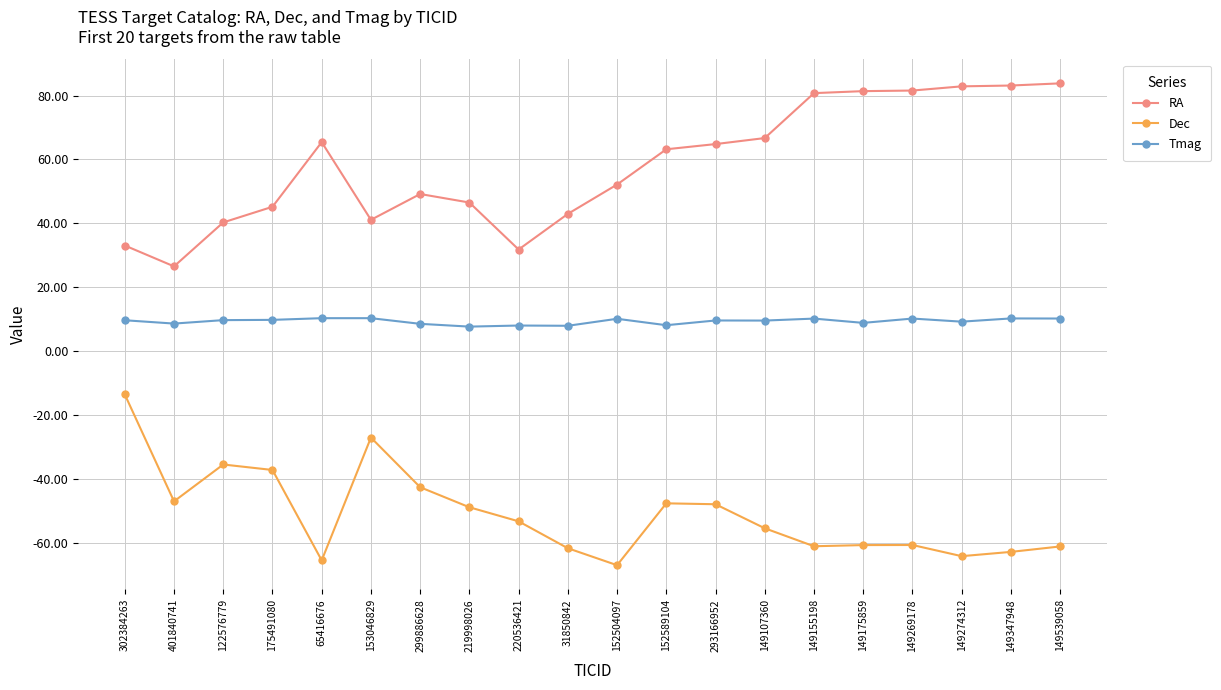

List the series in order of their overall mean, lowest first.

Dec, Tmag, RA